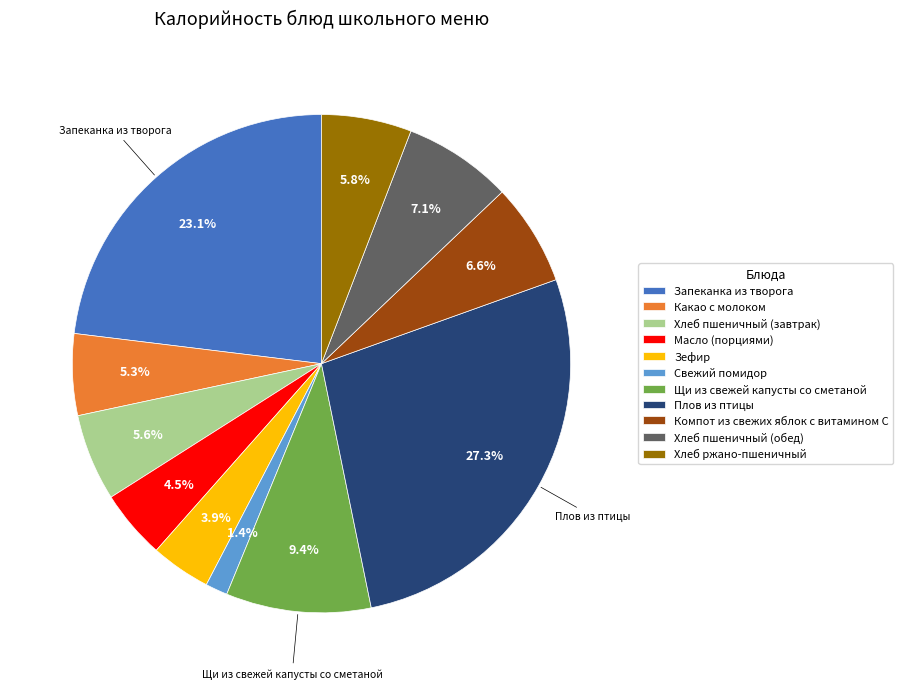

Is Масло (порциями) the majority of the pie?

No